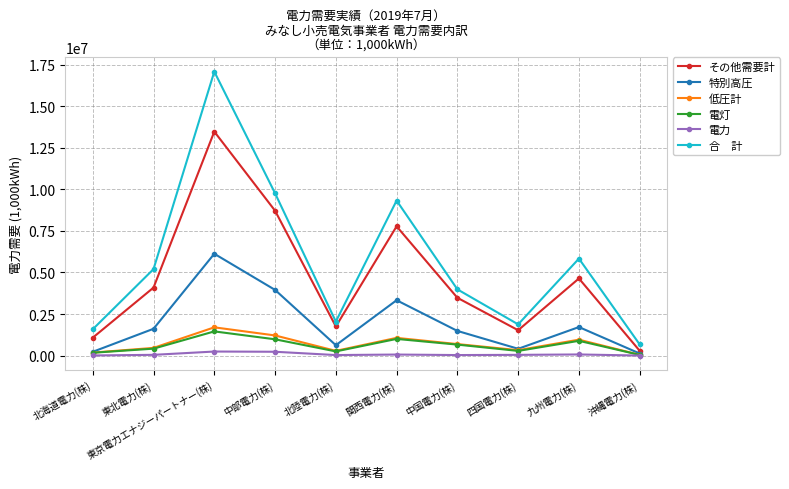

At which category is the sum across all series the highest?

東京電力エナジーパートナー(株)